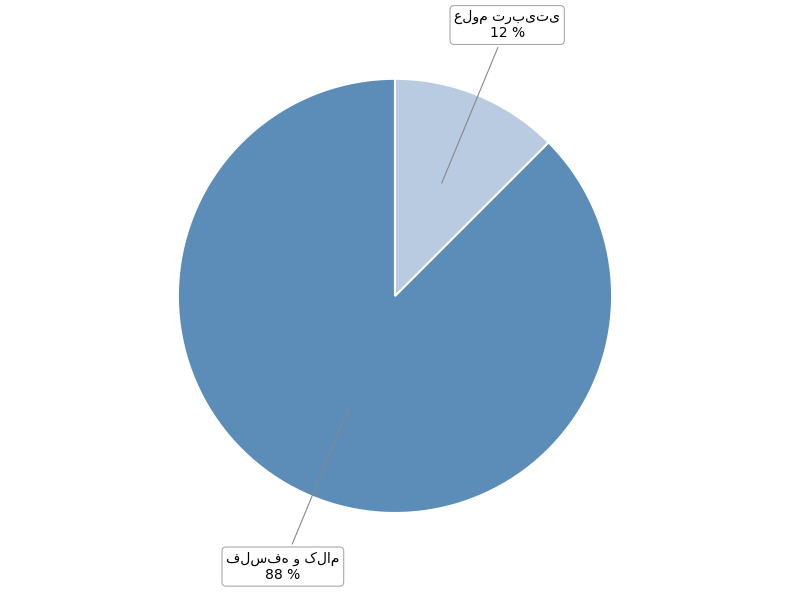

Is there any slice that represents more than half of the pie?

Yes